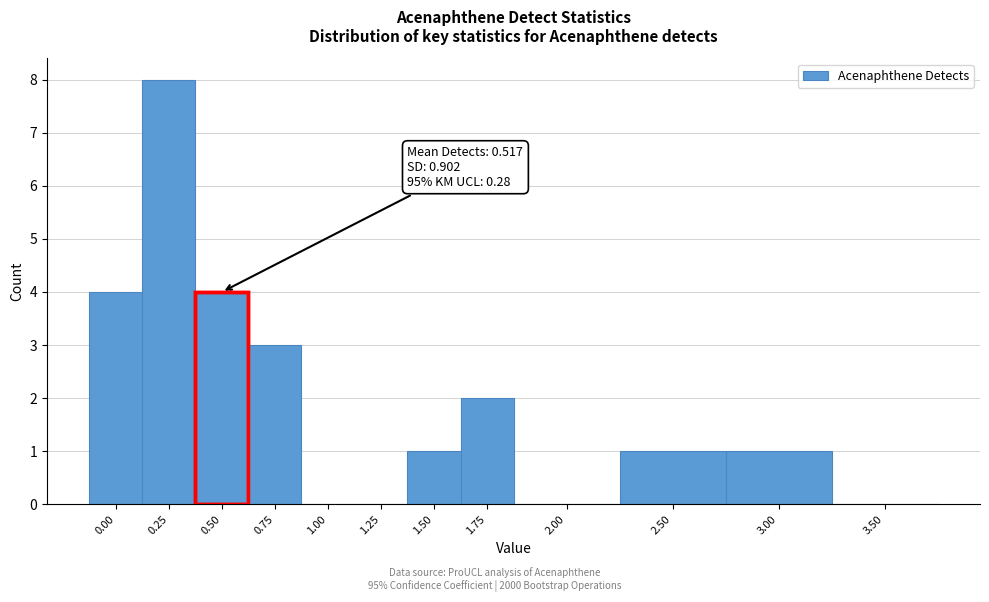

Reading left to right, transcribe all the data shown in this chart.

0.00=4	0.25=8	0.50=4	0.75=3	1.00=0	1.25=0	1.50=1	1.75=2	2.00=0	2.50=1	3.00=1	3.50=0